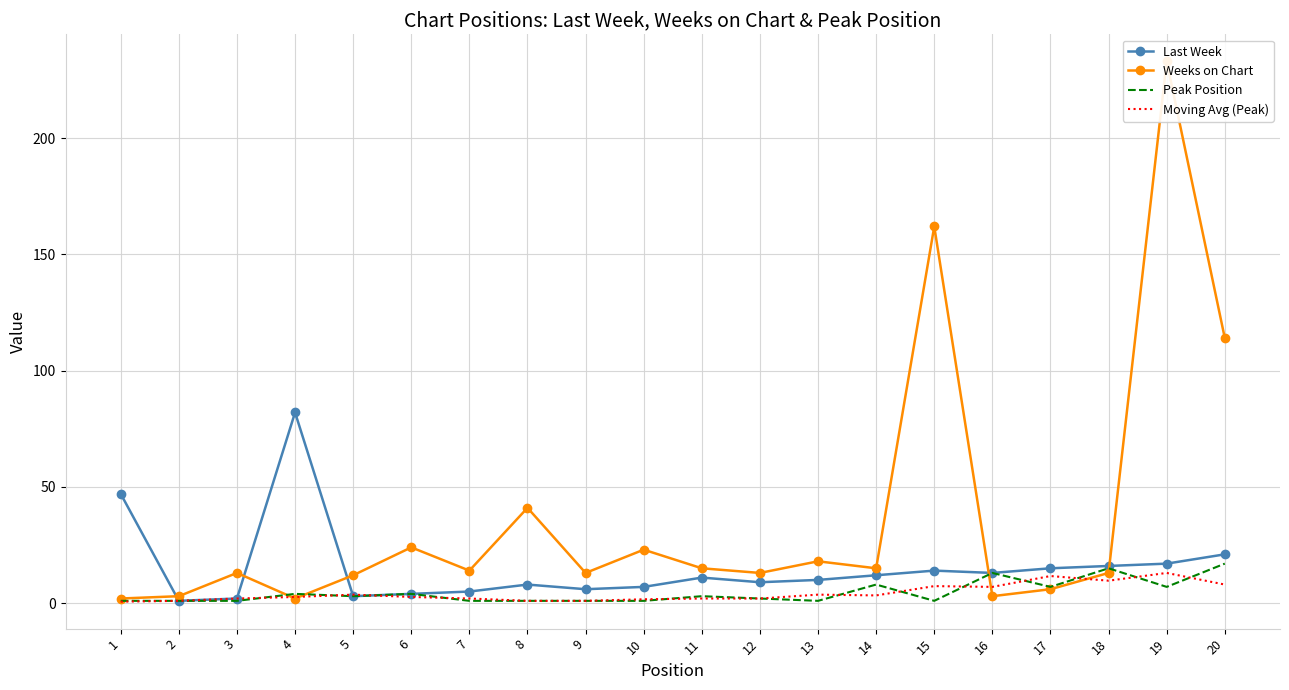

At 17, list the series in order from smallest to largest.

Weeks on Chart, Peak Position, Moving Avg (Peak), Last Week